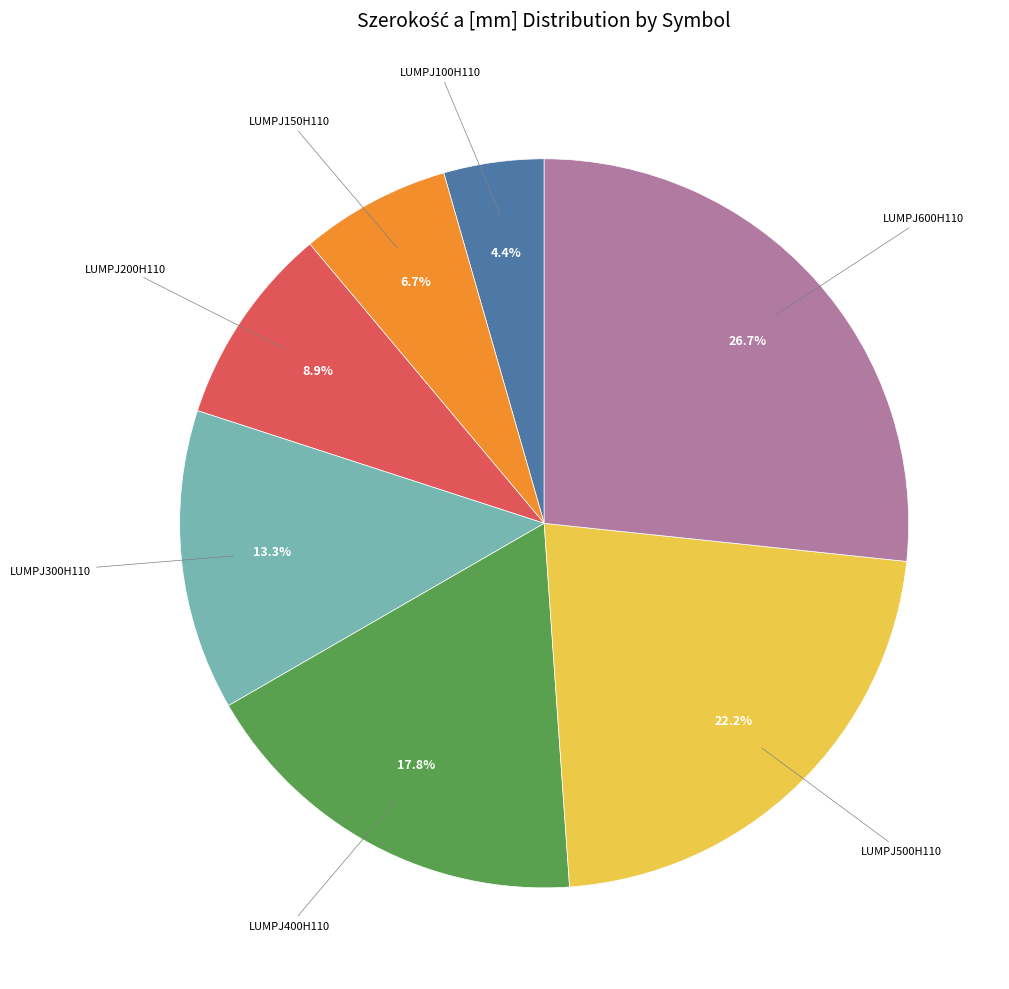

Which has a higher value, LUMPJ150H110 or LUMPJ400H110?

LUMPJ400H110